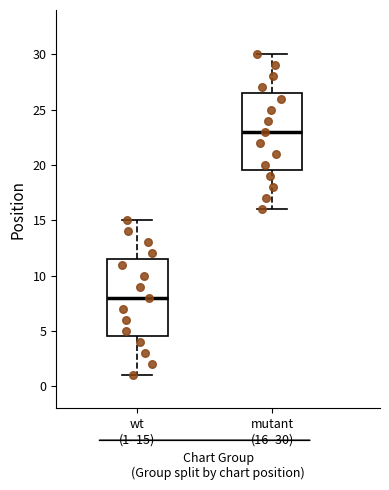

Where does the upper whisker of the box for mutant (16–30) end on the y-axis? The values are not printed on the chart, so give them approximately, as read against the axis.

30.0